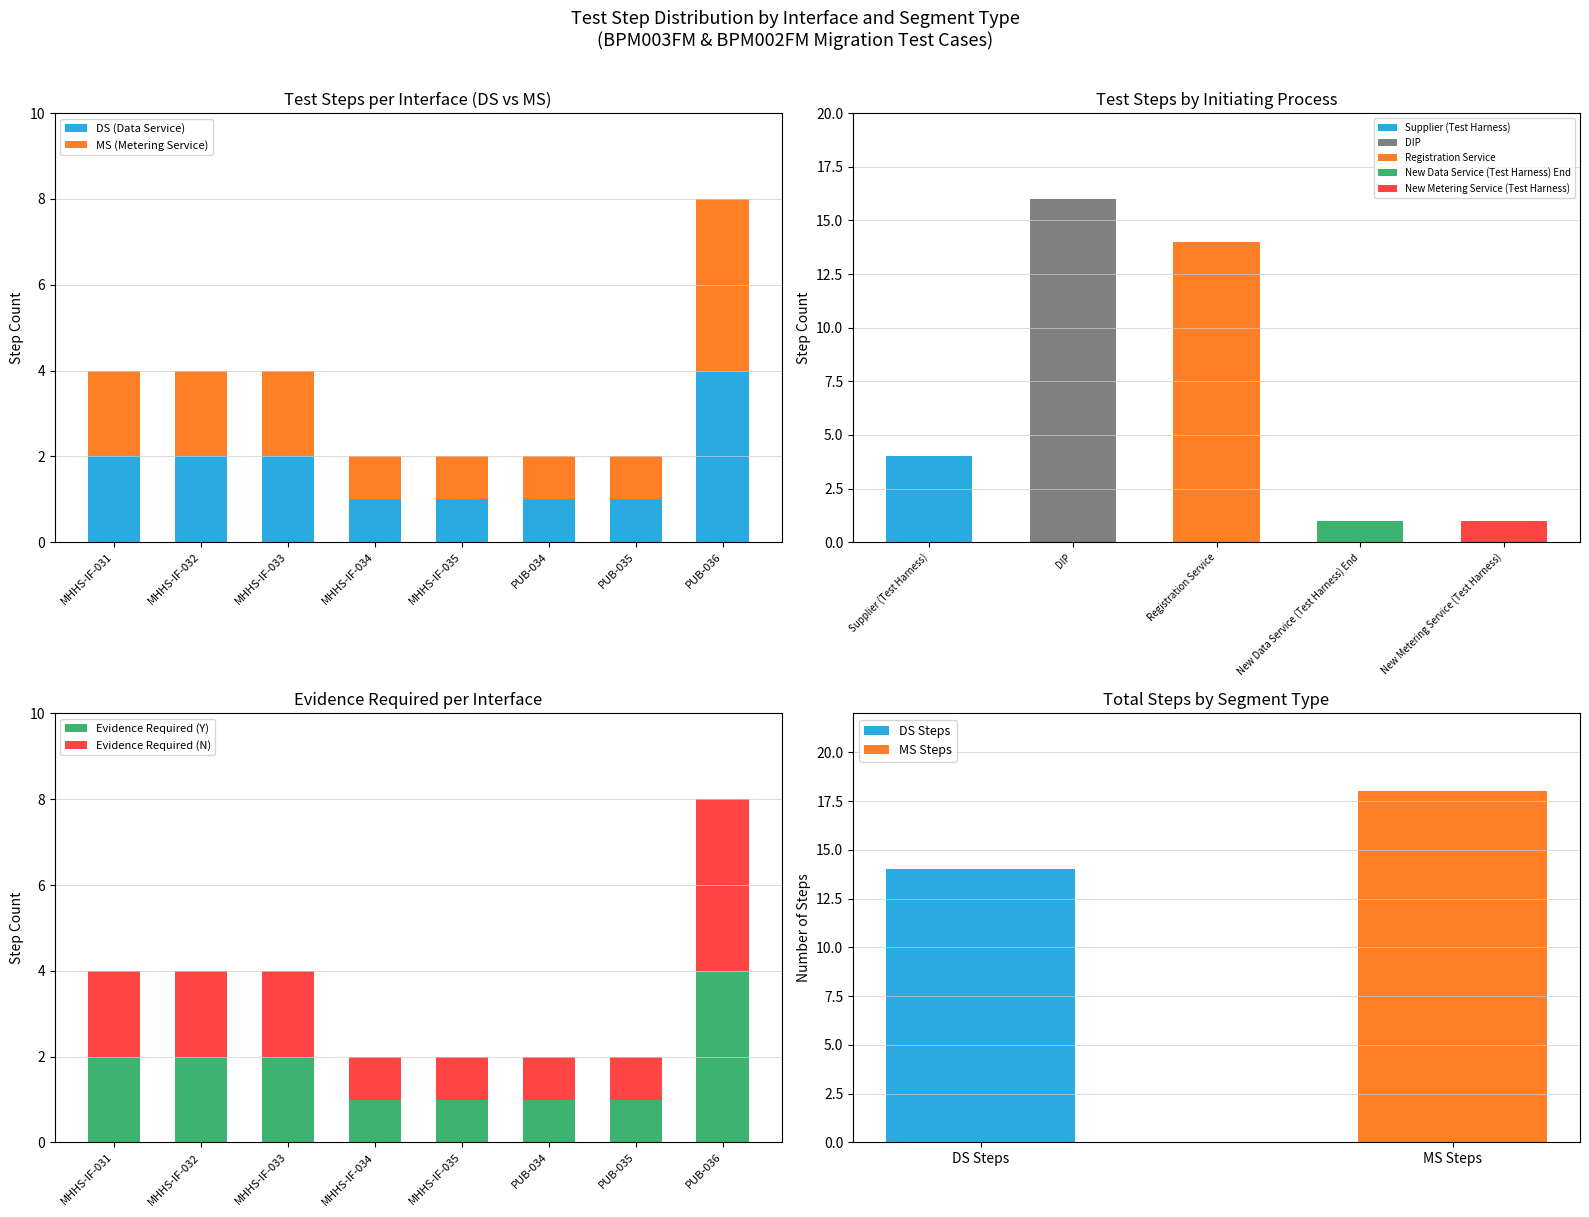

Rank the series by their maximum value, from highest to lowest.

DS (Data Service), MS (Metering Service), Evidence Required (Y), Evidence Required (N)